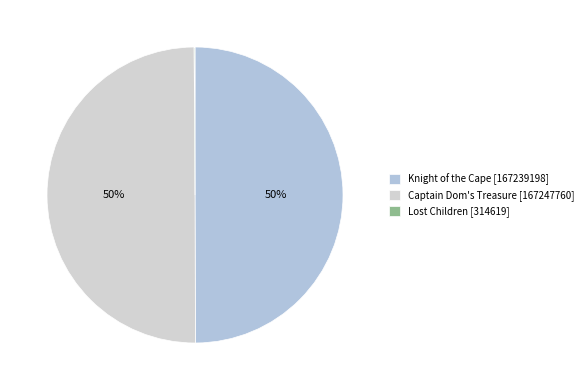

To the nearest percent, what is the difference between the Lost Children and Captain Dom's Treasure slice percentages?

50%